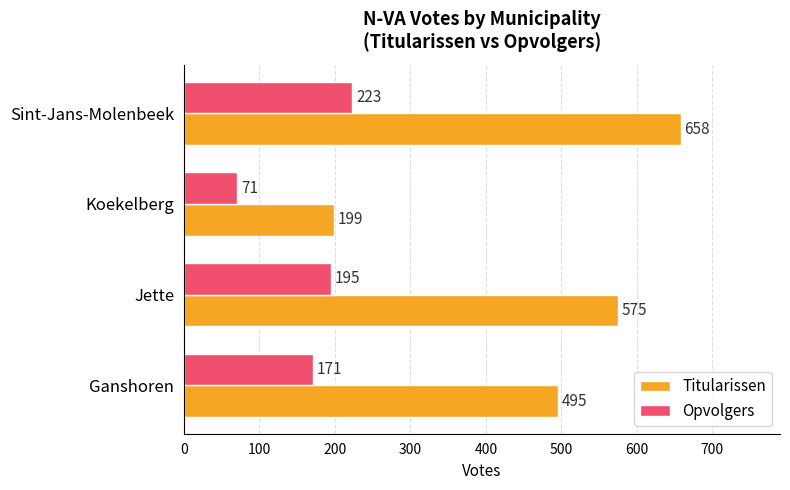

What are all the series names shown in the legend?

Titularissen, Opvolgers